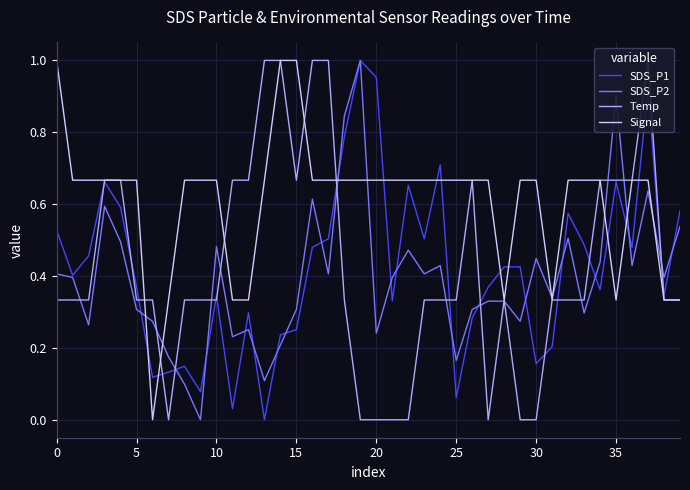

How many Signal values are between 0 and 1?

40